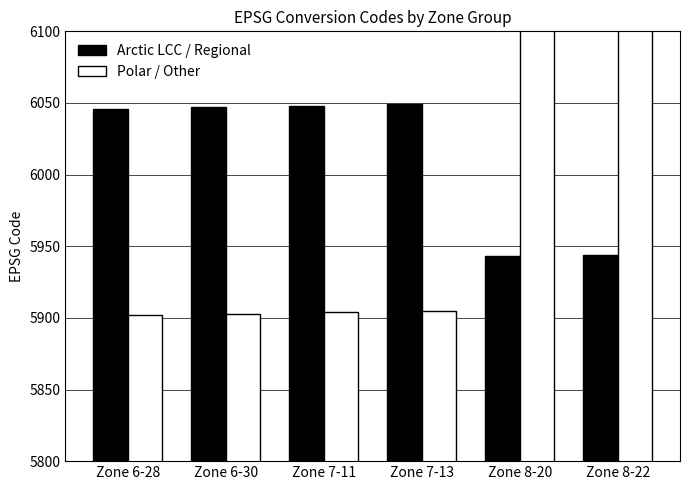

Which has a higher value, Zone 6-28 or Zone 8-20?

Zone 6-28